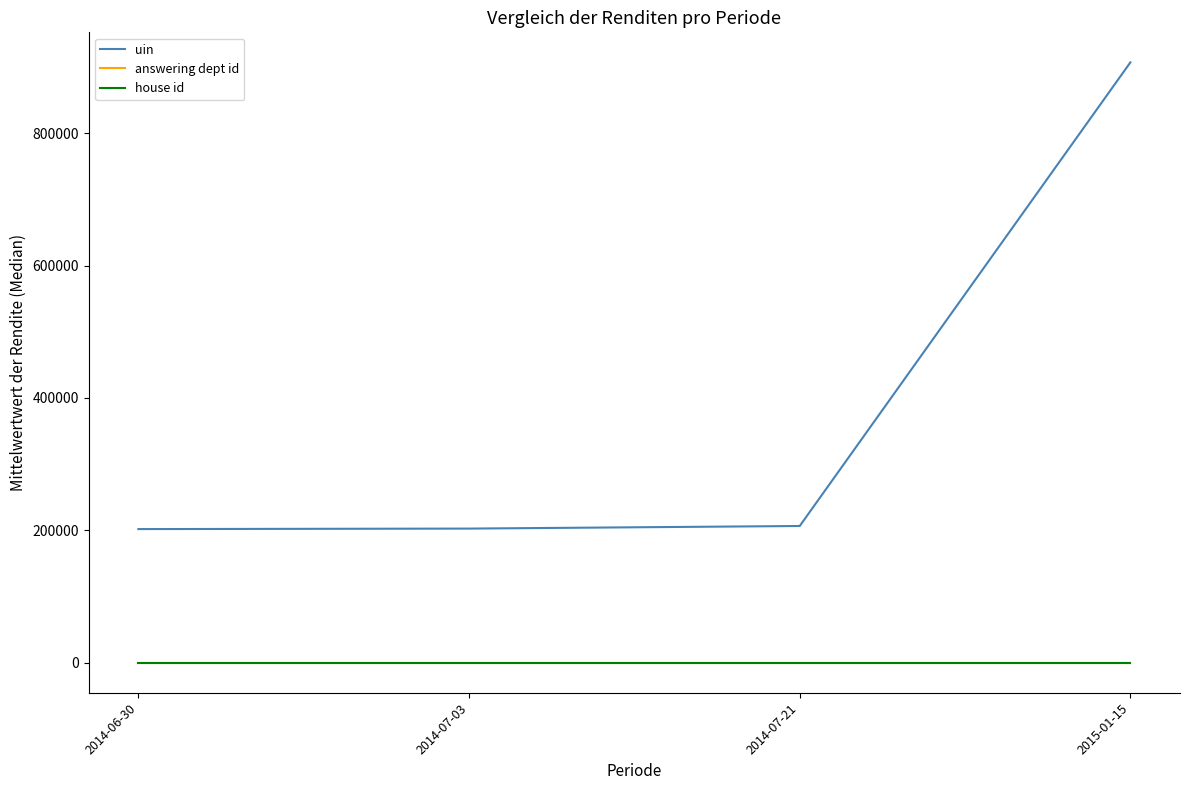

At which category is the sum across all series the highest?

2015-01-15